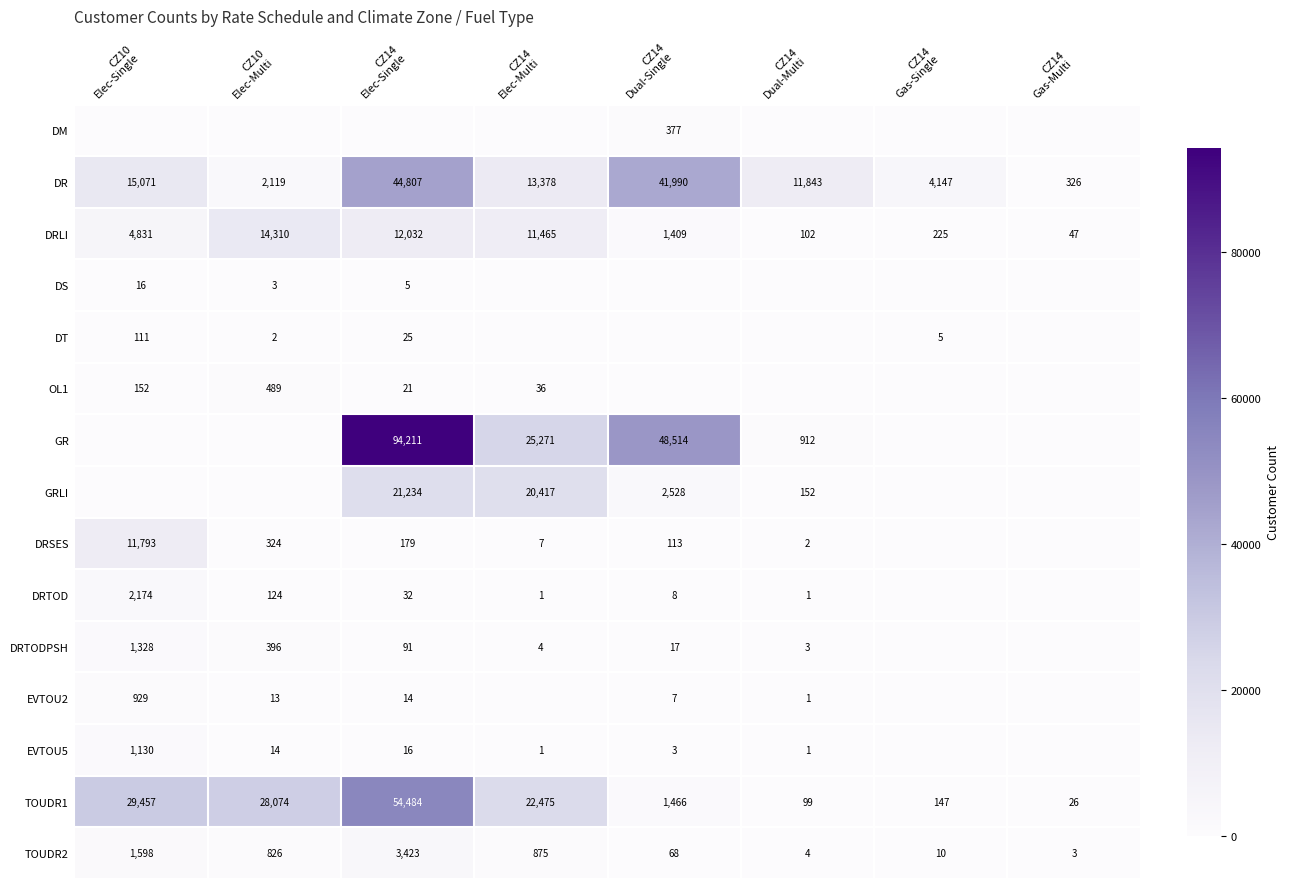

What is the lowest value of the TOUDR1 series?

26